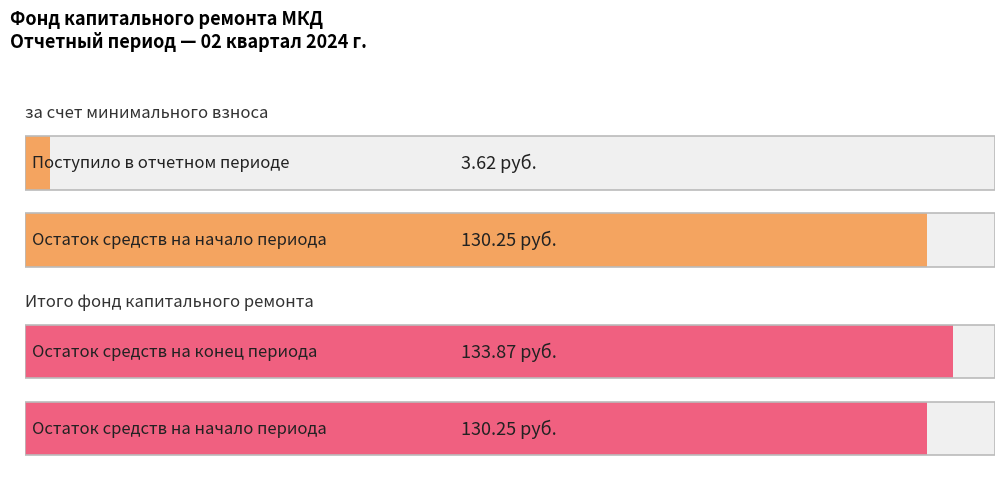

Are the bars horizontal?

Yes